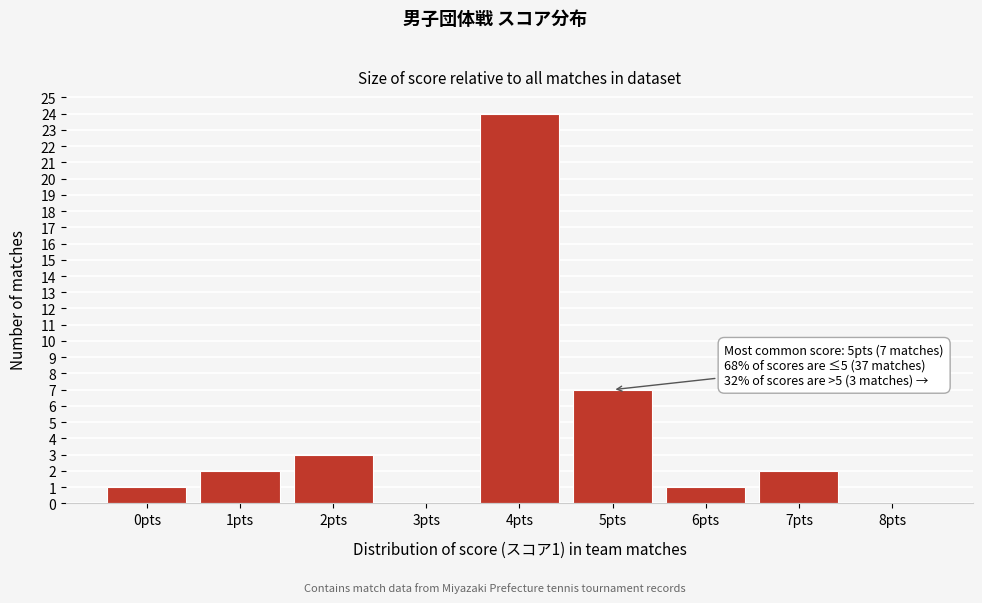

Which range on the x-axis has the tallest bar?

3.5 to 4.5